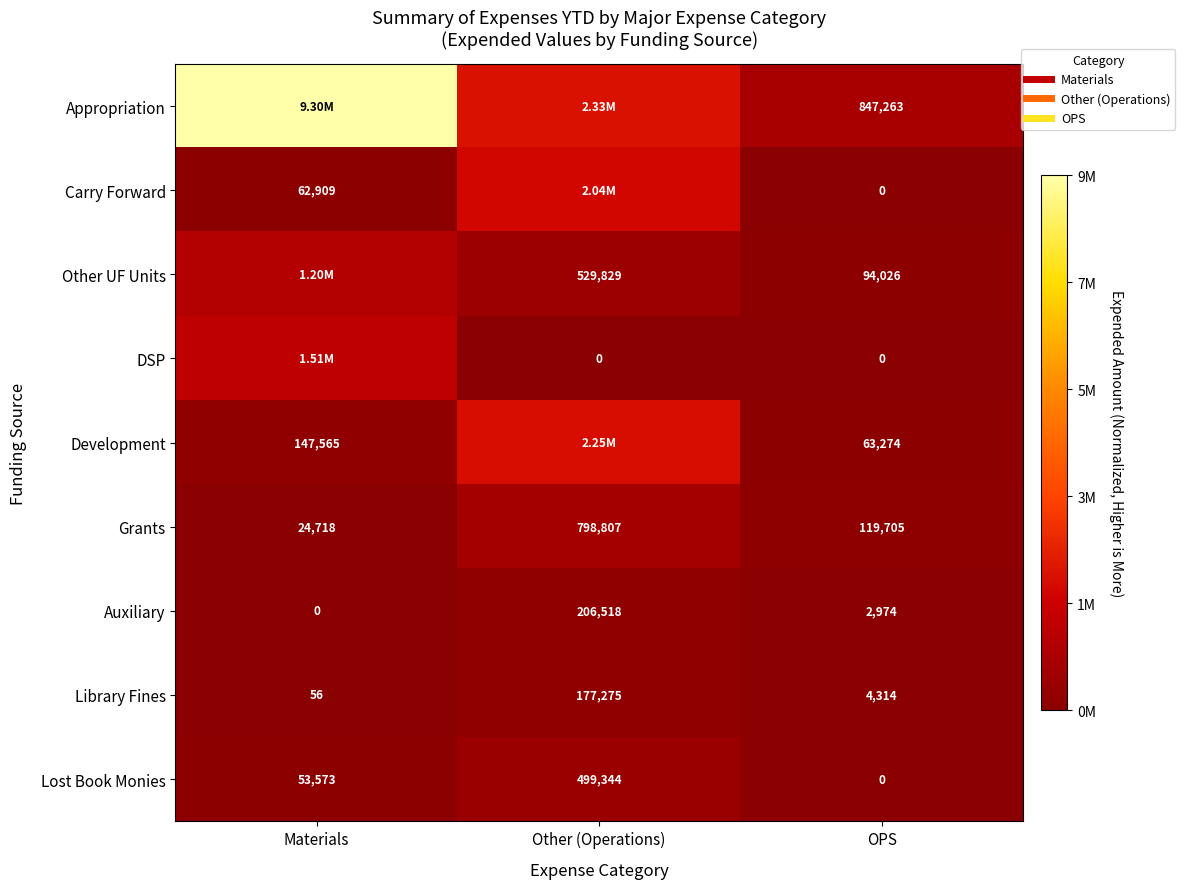

List the labels in order of Lost Book Monies value, smallest first.

OPS, Materials, Other (Operations)